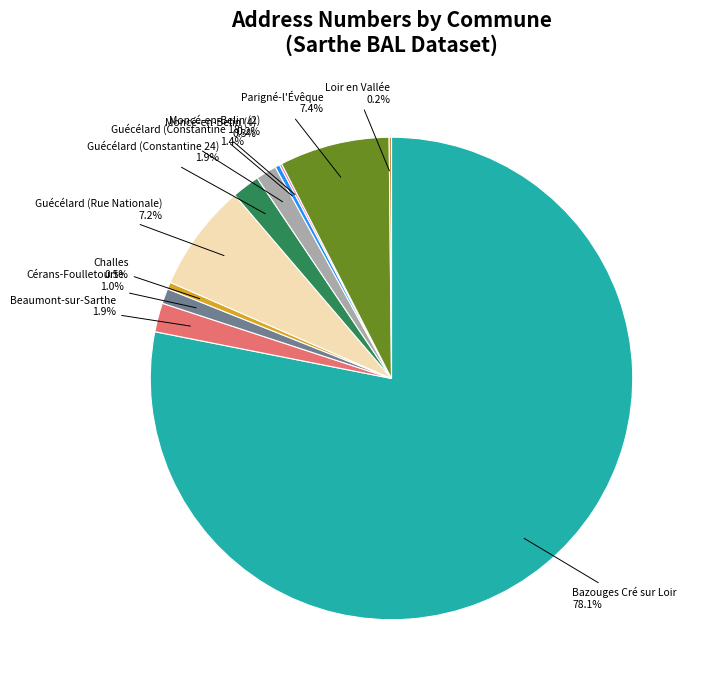

The Beaumont-sur-Sarthe slice represents 2% of the pie. True or false?

True